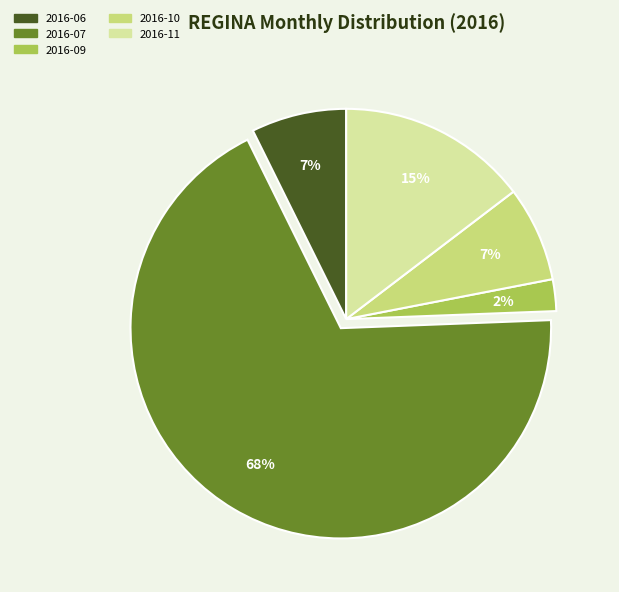

To the nearest percent, what is the average slice percentage?

20%